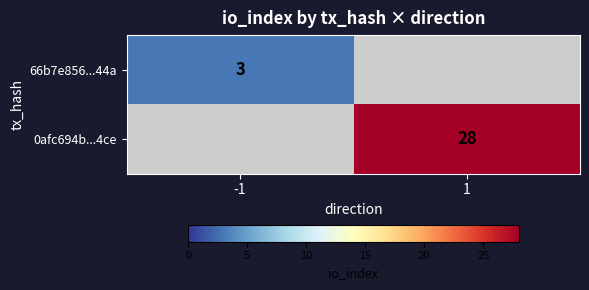

Count the number of data series in this chart.

2